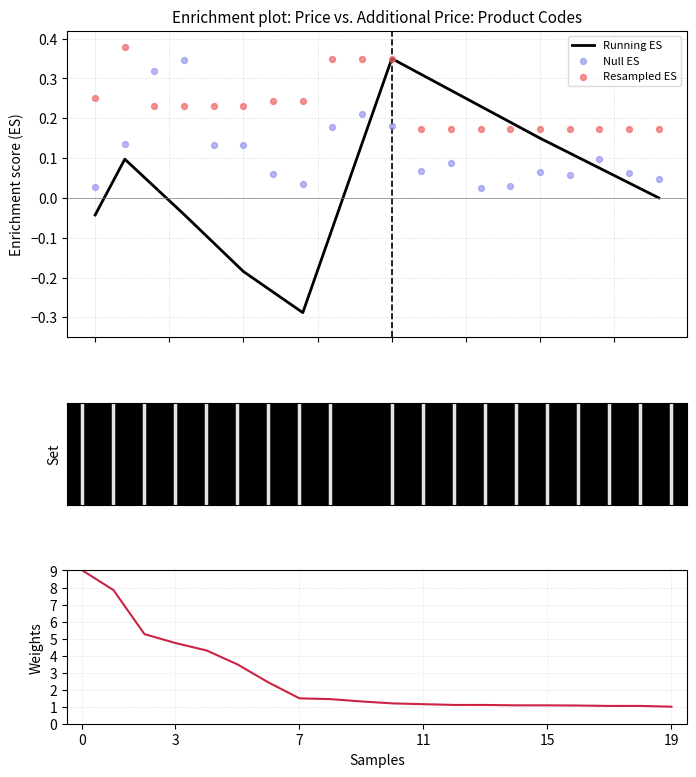

Is the value of Running ES at 11 greater than the value of Resampled ES at 12?

No